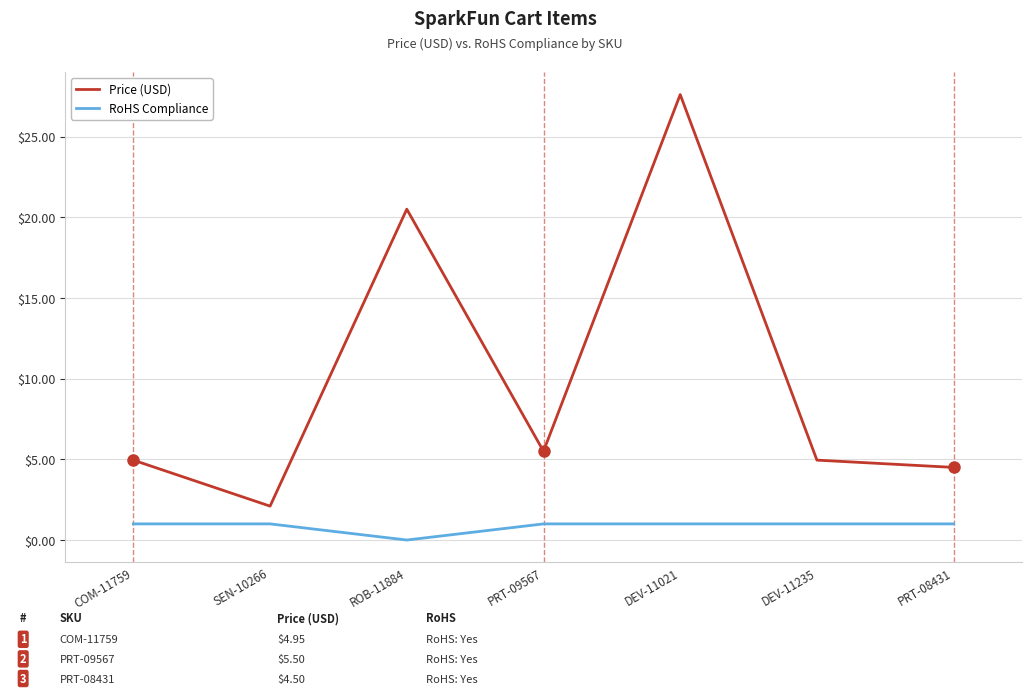

How many lines are shown in the chart?

2